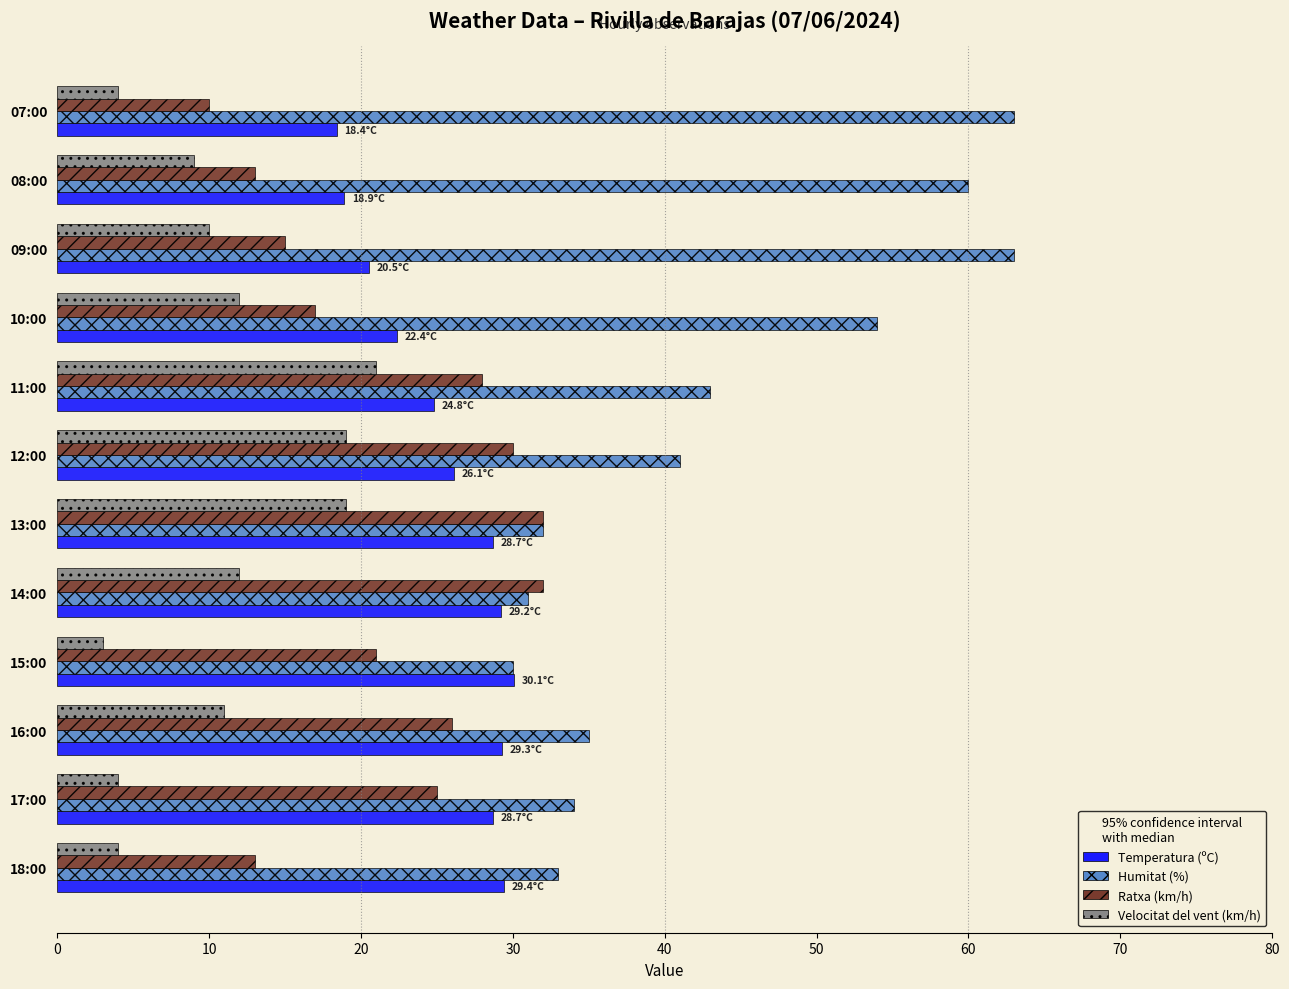

How many data points does each series have?

12